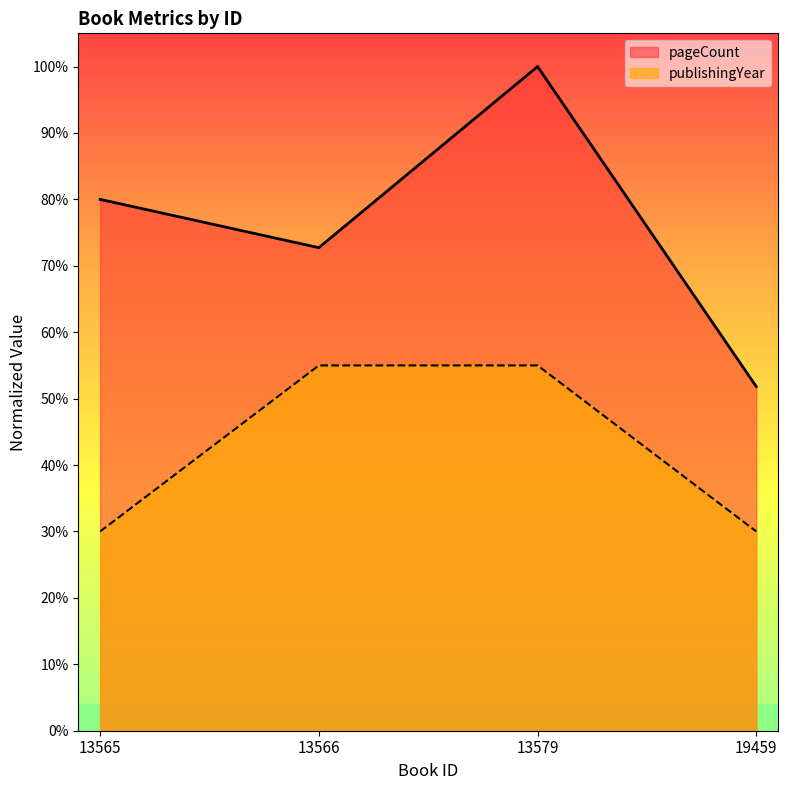

Rank the series by their maximum value, from lowest to highest.

publishingYear, pageCount